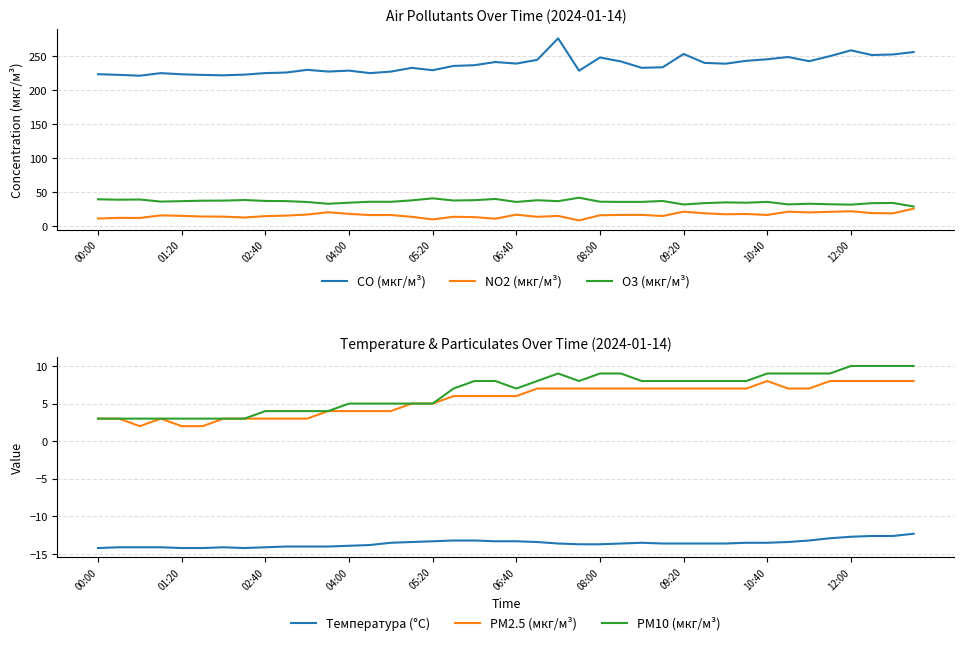

What is the highest value of the PM10 (мкг/м³) series?

10.0